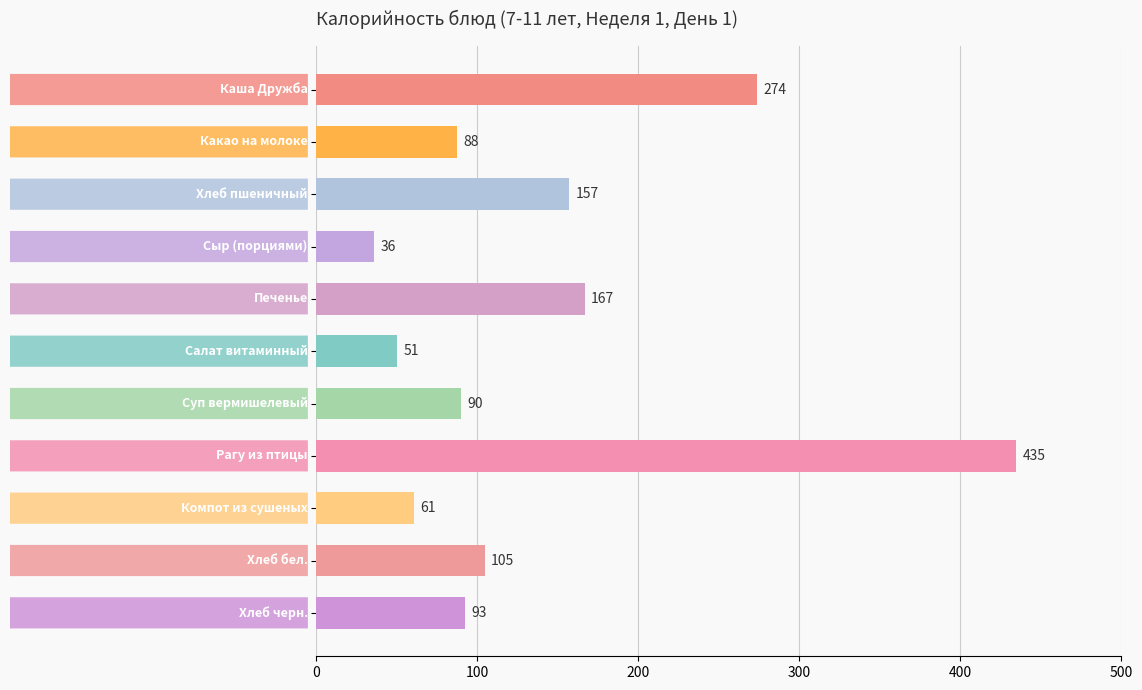

What is the value of the 6th bar from the top?

50.6